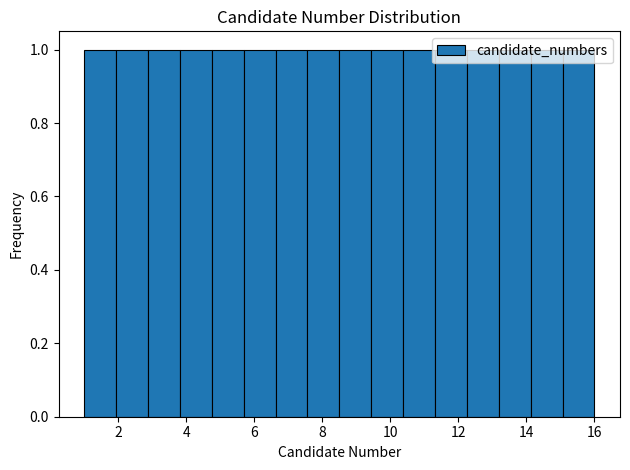

Reading left to right, transcribe this chart: for each bar, give the range it covers on the x-axis and its height. Neither the bar edges nor the heights are printed on the chart, so give them approximately, as read against the axes.

1.0 to 2.0: 1
2.0 to 2.8: 1
2.8 to 3.8: 1
3.8 to 4.8: 1
4.8 to 5.6: 1
5.6 to 6.6: 1
6.6 to 7.6: 1
7.6 to 8.6: 1
8.6 to 9.4: 1
9.4 to 10.4: 1
10.4 to 11.4: 1
11.4 to 12.2: 1
12.2 to 13.2: 1
13.2 to 14.2: 1
14.2 to 15.0: 1
15.0 to 16.0: 1